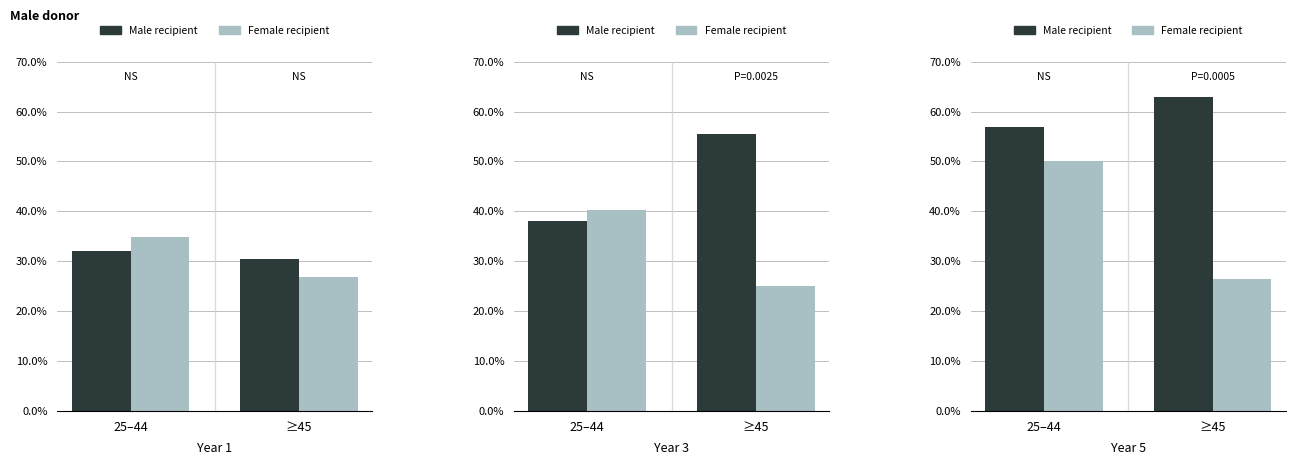

What is the label of the 1st bar from the right?

≥45